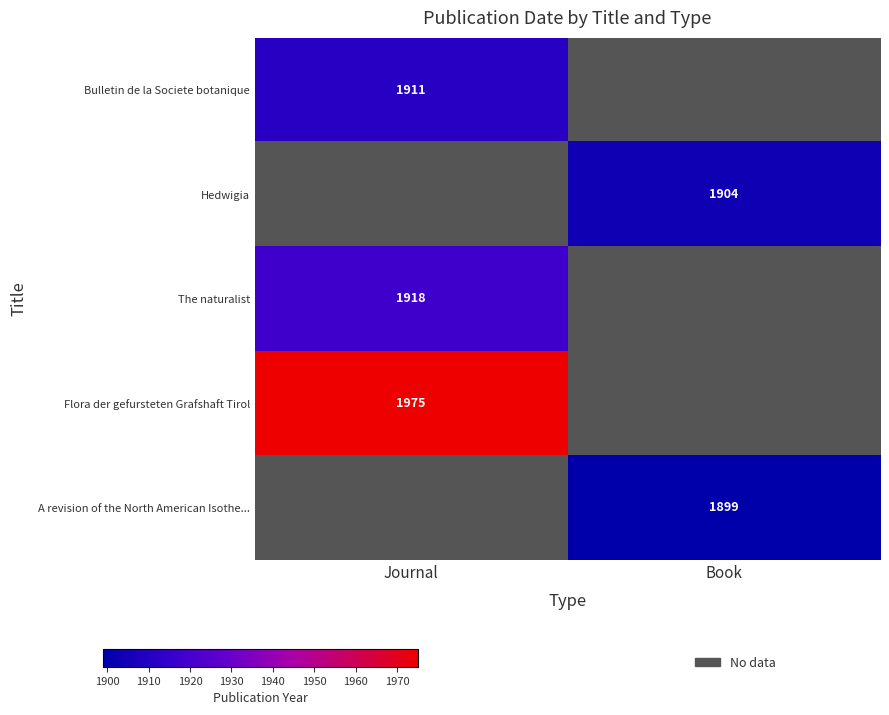

Count the number of categories in the chart.

2